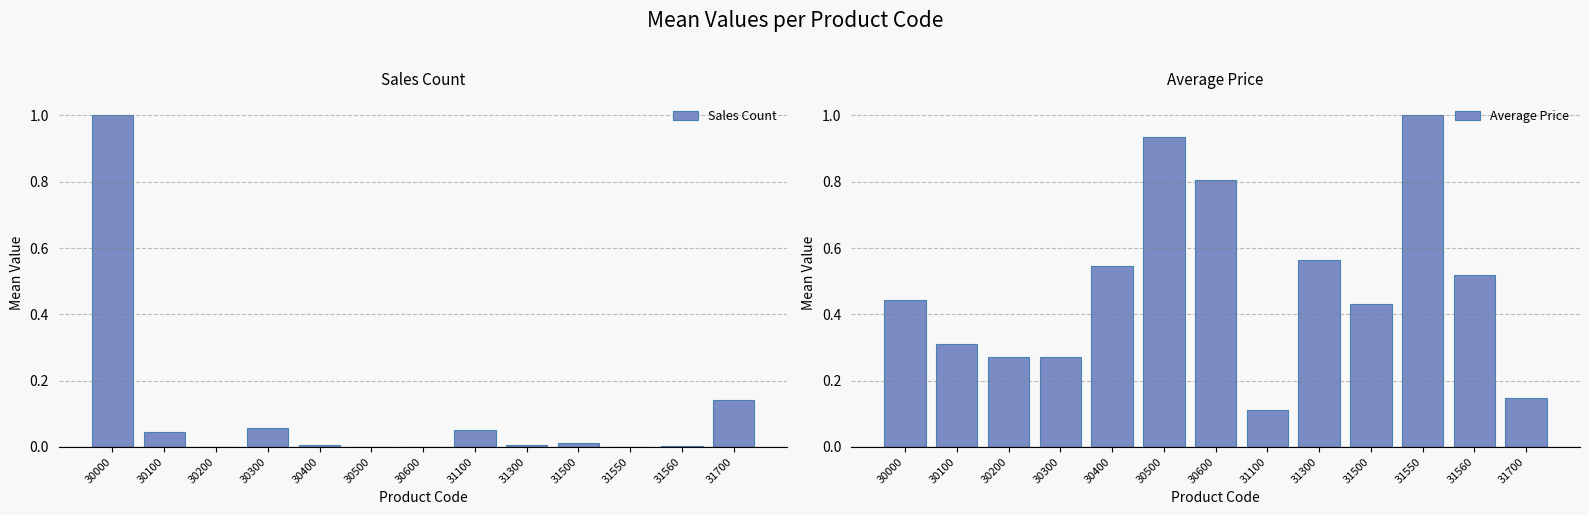

At which category is the sum across all series the highest?

30000